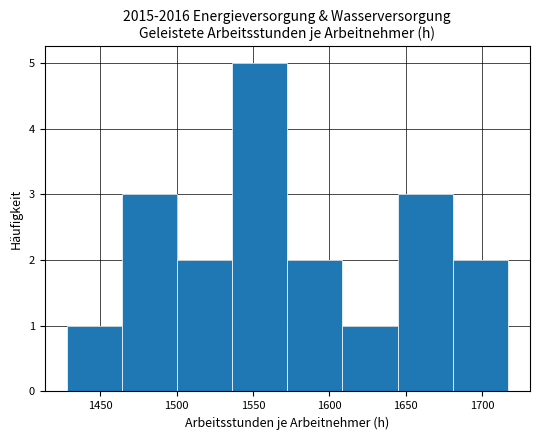

Which range on the x-axis has the tallest bar?

1535 to 1575